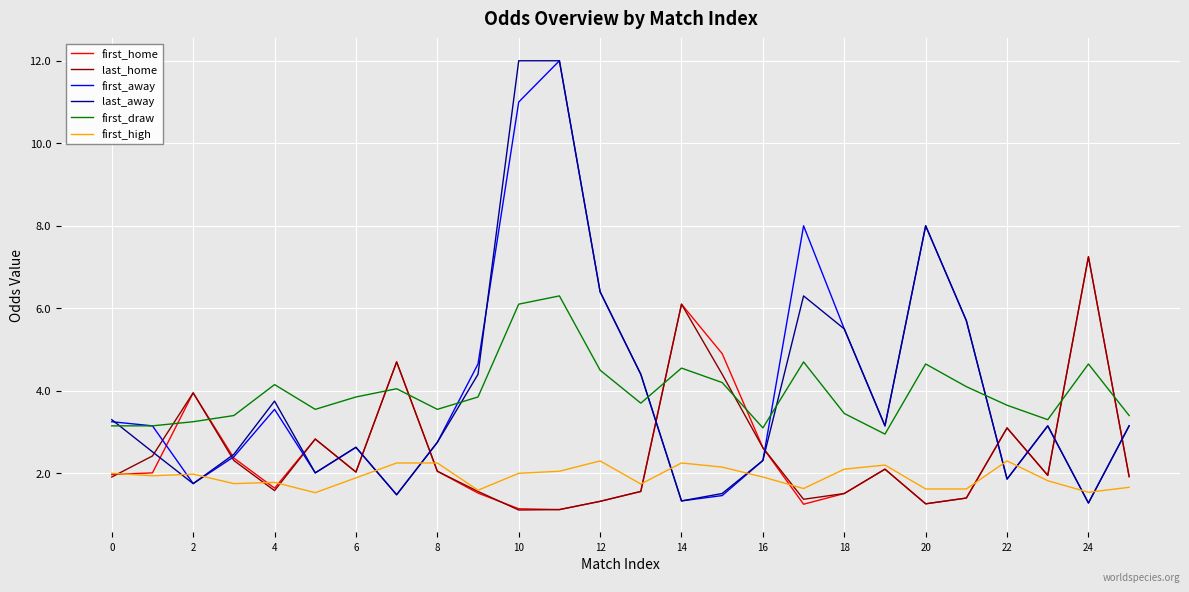

What is the minimum value for first_home?

1.1